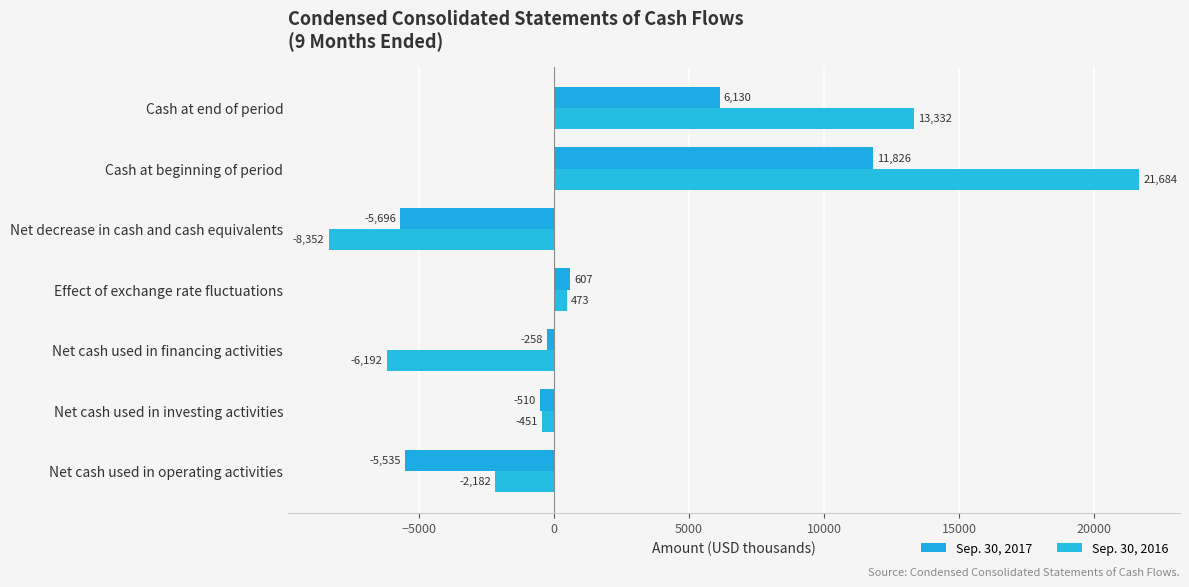

What is the sum of all Sep. 30, 2016 values?

18312